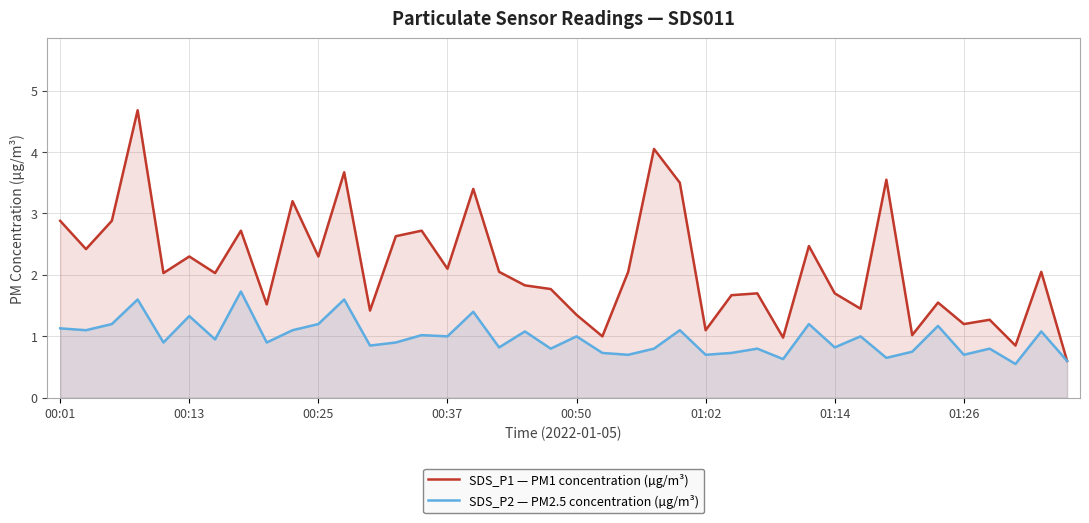

Reading left to right, extract all data points from this chart.

SDS_P1 — PM1 concentration (µg/m³): 2.9	2.4	2.9	4.7	2.0	2.3	2.0	2.7	1.5	3.2	2.3	3.7	1.4	2.6	2.7	2.1	3.4	2.0	1.8	1.8	1.4	1.0	2.0	4.0	3.5	1.1	1.7	1.7	1.0	2.5	1.7	1.4	3.5	1.0	1.6	1.2	1.3	0.8	2.0	0.6
SDS_P2 — PM2.5 concentration (µg/m³): 1.1	1.1	1.2	1.6	0.9	1.3	0.9	1.7	0.9	1.1	1.2	1.6	0.8	0.9	1.0	1.0	1.4	0.8	1.1	0.8	1.0	0.7	0.7	0.8	1.1	0.7	0.7	0.8	0.6	1.2	0.8	1.0	0.7	0.8	1.2	0.7	0.8	0.6	1.1	0.6